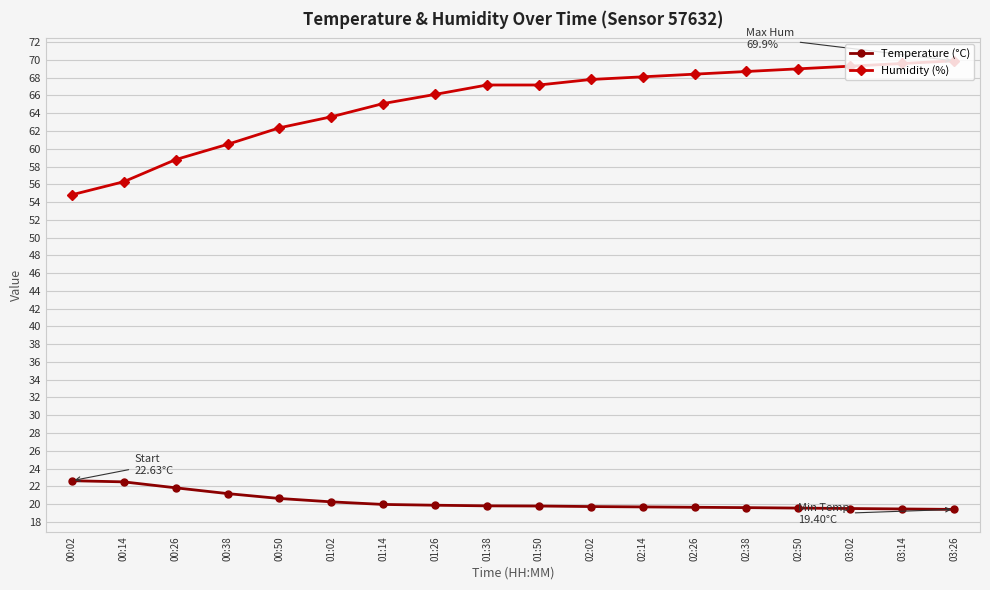

Does the chart display data point markers on the line(s)?

Yes